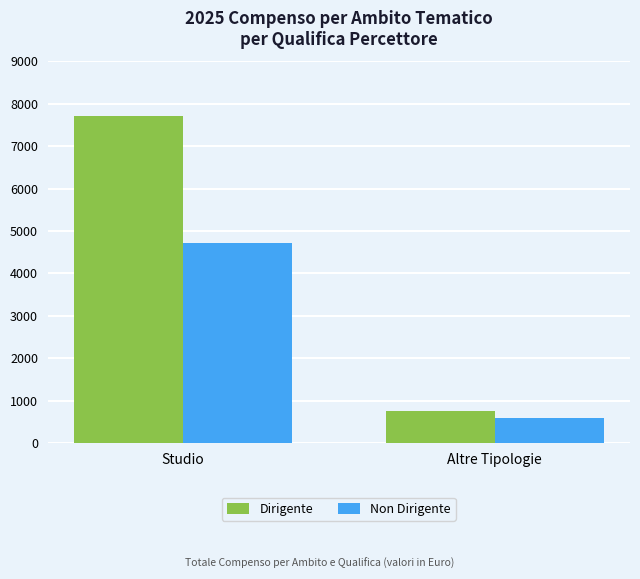

What is the total value across all series at Studio?

12433